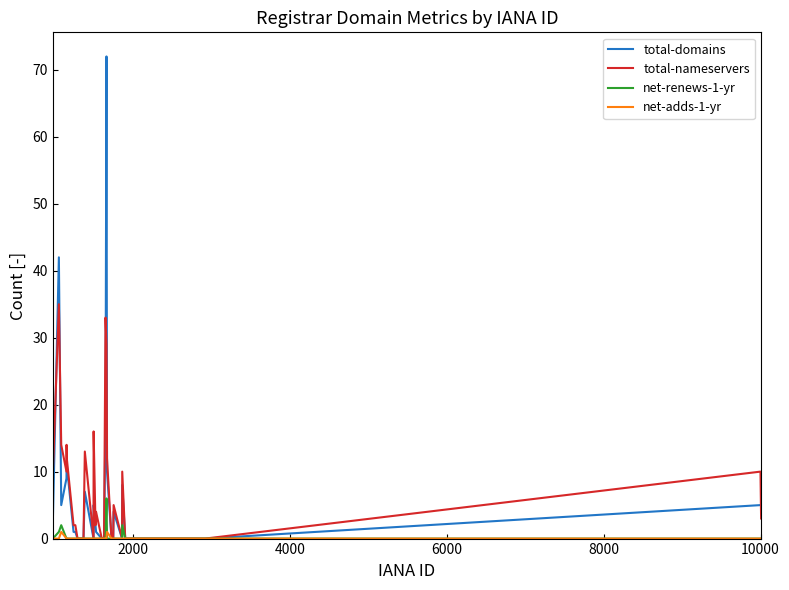

What is the greatest value displayed?

72